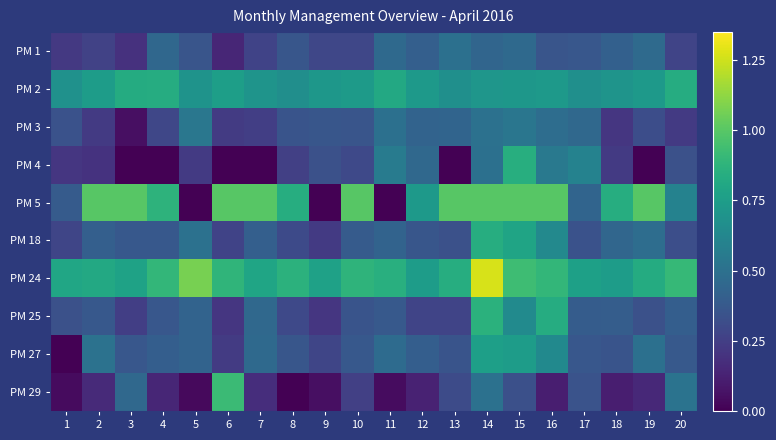

Reading left to right, transcribe all the data shown in this chart.

PM 1: 1=0.2	2=0.3	3=0.2	4=0.5	5=0.4	6=0.1	7=0.3	8=0.4	9=0.3	10=0.3	11=0.5	12=0.4	13=0.5	14=0.4	15=0.5	16=0.4	17=0.4	18=0.4	19=0.5	20=0.3
PM 2: 1=0.7	2=0.7	3=0.8	4=0.8	5=0.7	6=0.8	7=0.7	8=0.7	9=0.7	10=0.7	11=0.8	12=0.7	13=0.7	14=0.7	15=0.7	16=0.7	17=0.7	18=0.7	19=0.7	20=0.8
PM 3: 1=0.3	2=0.2	3=0.1	4=0.3	5=0.5	6=0.2	7=0.2	8=0.3	9=0.4	10=0.4	11=0.5	12=0.4	13=0.4	14=0.5	15=0.5	16=0.5	17=0.5	18=0.2	19=0.3	20=0.2
PM 4: 1=0.2	2=0.2	3=0.0	4=0.0	5=0.2	6=0.0	7=0.0	8=0.3	9=0.3	10=0.3	11=0.6	12=0.5	13=0.0	14=0.5	15=0.8	16=0.5	17=0.6	18=0.2	19=0.0	20=0.3
PM 5: 1=0.4	2=1.0	3=1.0	4=0.9	5=0.0	6=1.0	7=1.0	8=0.8	9=0.0	10=1.0	11=0.0	12=0.7	13=1.0	14=1.0	15=1.0	16=1.0	17=0.4	18=0.8	19=1.0	20=0.6
PM 18: 1=0.3	2=0.4	3=0.4	4=0.4	5=0.5	6=0.3	7=0.4	8=0.3	9=0.2	10=0.4	11=0.4	12=0.4	13=0.3	14=0.8	15=0.8	16=0.6	17=0.3	18=0.4	19=0.5	20=0.3
PM 24: 1=0.8	2=0.8	3=0.8	4=0.9	5=1.1	6=0.9	7=0.8	8=0.9	9=0.8	10=0.9	11=0.9	12=0.7	13=0.8	14=1.3	15=0.9	16=0.9	17=0.8	18=0.7	19=0.8	20=0.9
PM 25: 1=0.3	2=0.4	3=0.2	4=0.4	5=0.4	6=0.2	7=0.5	8=0.3	9=0.2	10=0.4	11=0.4	12=0.3	13=0.3	14=0.9	15=0.6	16=0.8	17=0.4	18=0.4	19=0.3	20=0.4
PM 27: 1=0.0	2=0.5	3=0.4	4=0.4	5=0.4	6=0.2	7=0.5	8=0.4	9=0.3	10=0.4	11=0.5	12=0.4	13=0.3	14=0.8	15=0.7	16=0.6	17=0.4	18=0.3	19=0.5	20=0.4
PM 29: 1=0.0	2=0.2	3=0.5	4=0.1	5=0.0	6=0.9	7=0.2	8=0.0	9=0.1	10=0.3	11=0.0	12=0.1	13=0.3	14=0.5	15=0.3	16=0.1	17=0.3	18=0.1	19=0.2	20=0.5